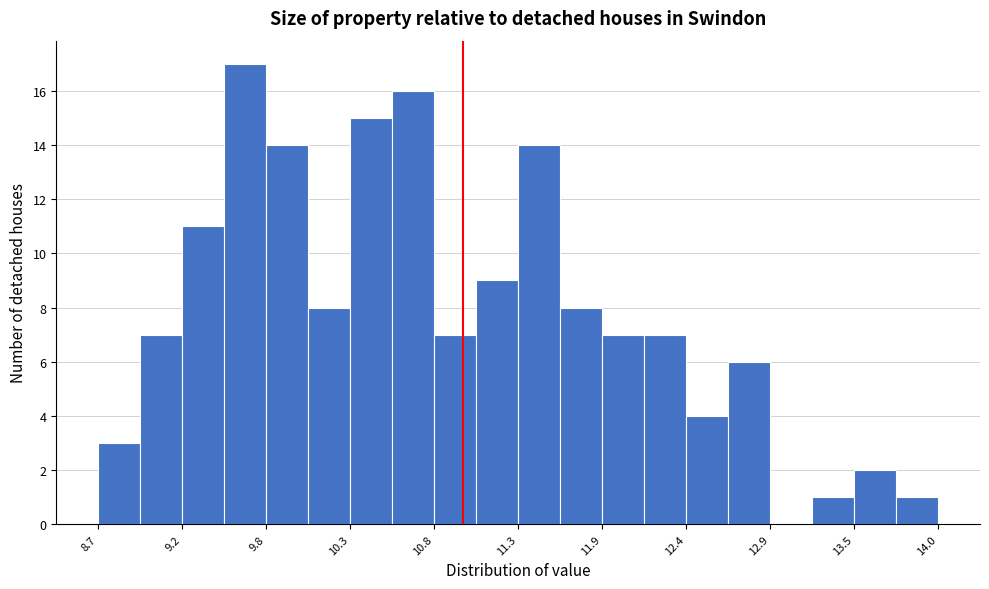

Read against the x-axis, roughly where is the centre of the tallest bar?

9.6